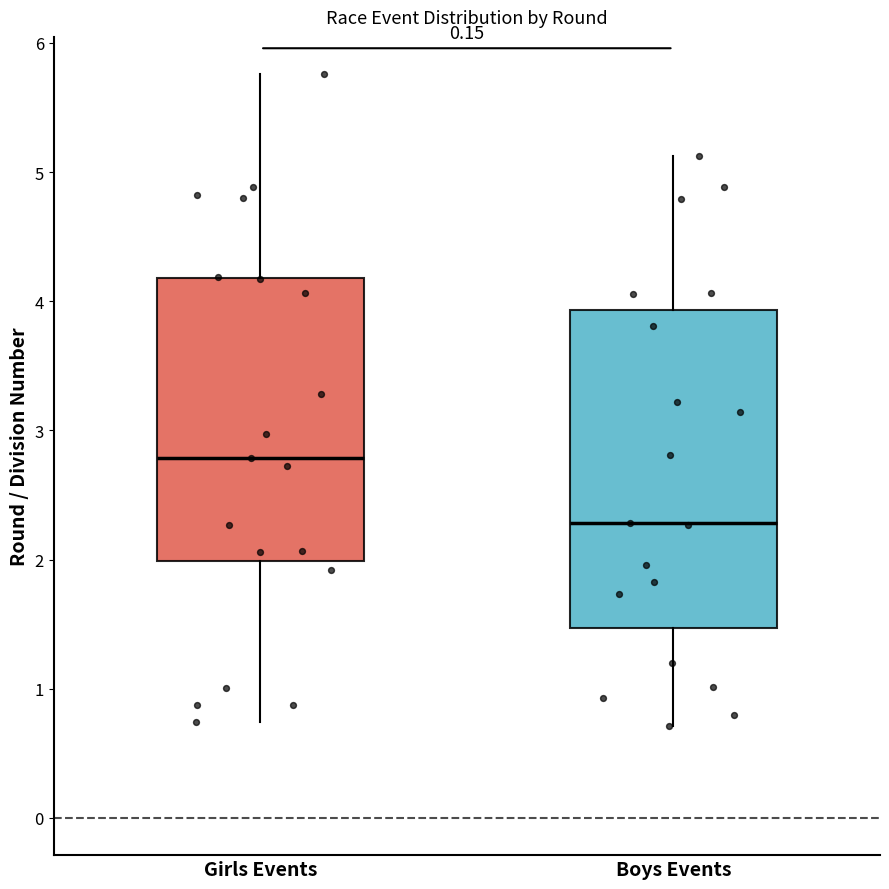

Reading left to right, transcribe this box plot: for each box, give where its median line is, the range the box spans, and where its two whiskers end, as read against the y-axis. The values are not printed on the chart, so give them approximately, as read against the axis.

Girls Events: median 2.8, box 2.0 to 4.2, whiskers 0.7 to 5.8
Boys Events: median 2.3, box 1.5 to 3.9, whiskers 0.7 to 5.1